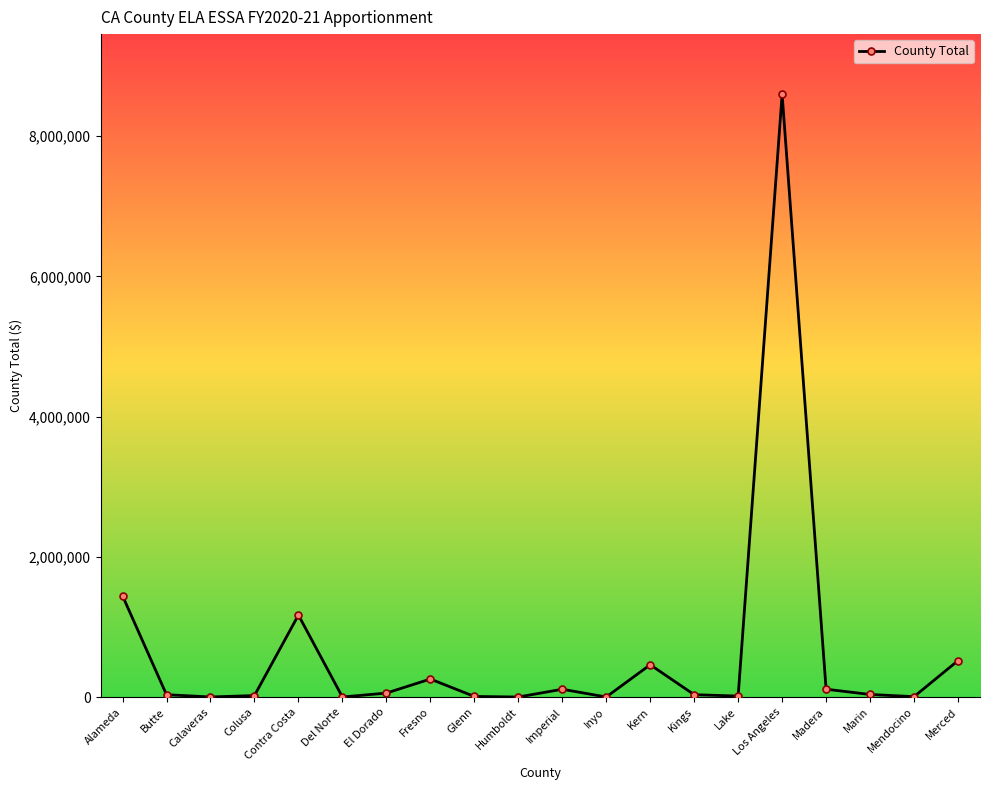

What is the label of the 16th point from the right?

Contra Costa